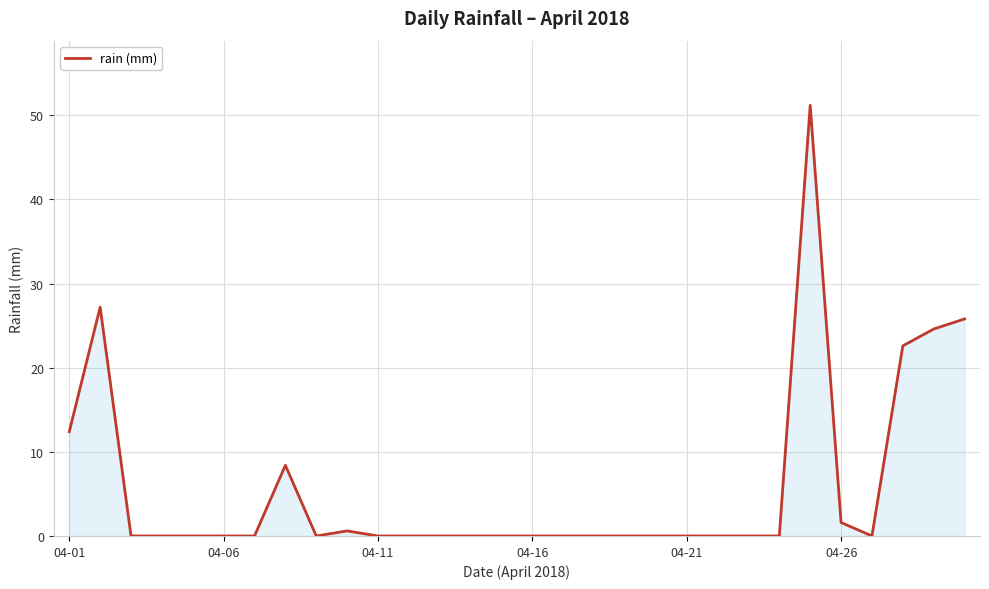

What is the greatest value displayed?

51.2